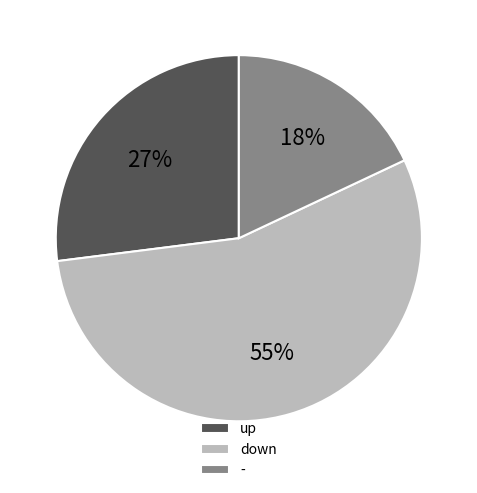

To the nearest percent, what is the difference between the largest and smallest slice percentages?

37%